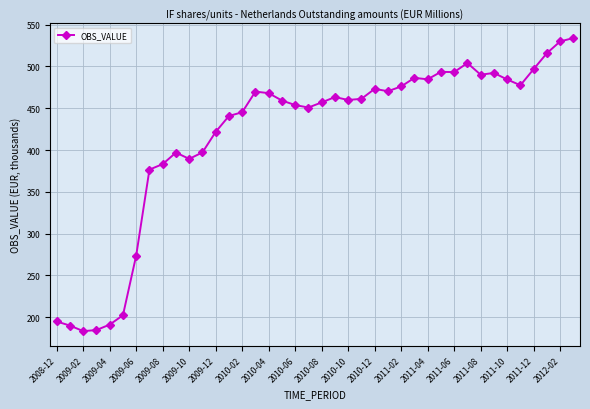

Is this an area chart (filled region under the line)?

No